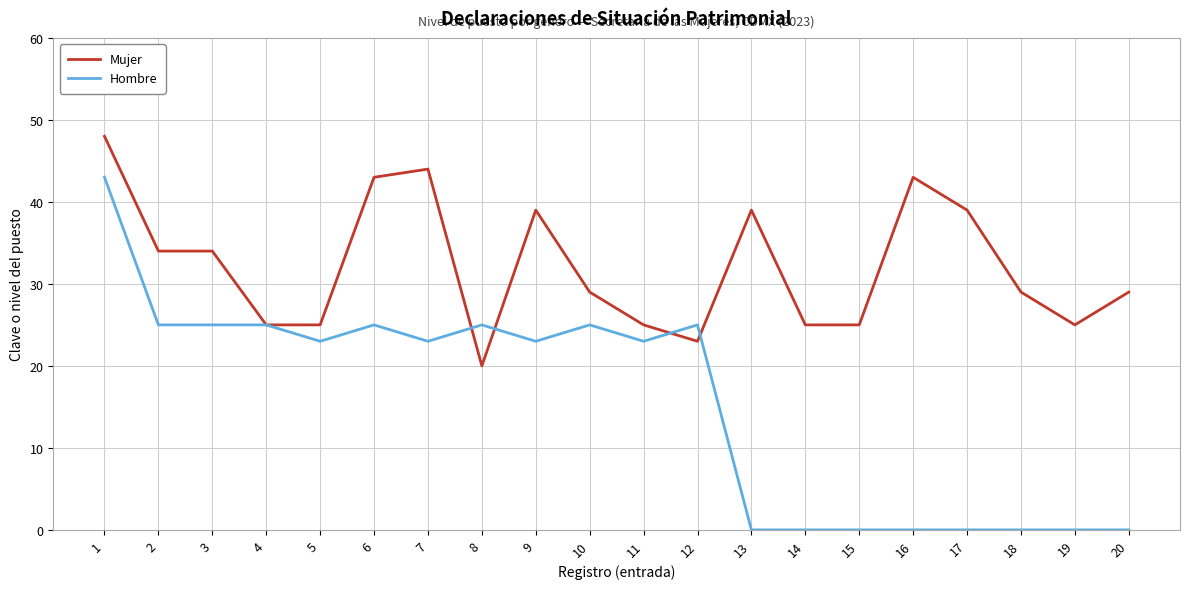

After their last crossing, which series has the higher values: Hombre or Mujer?

Mujer